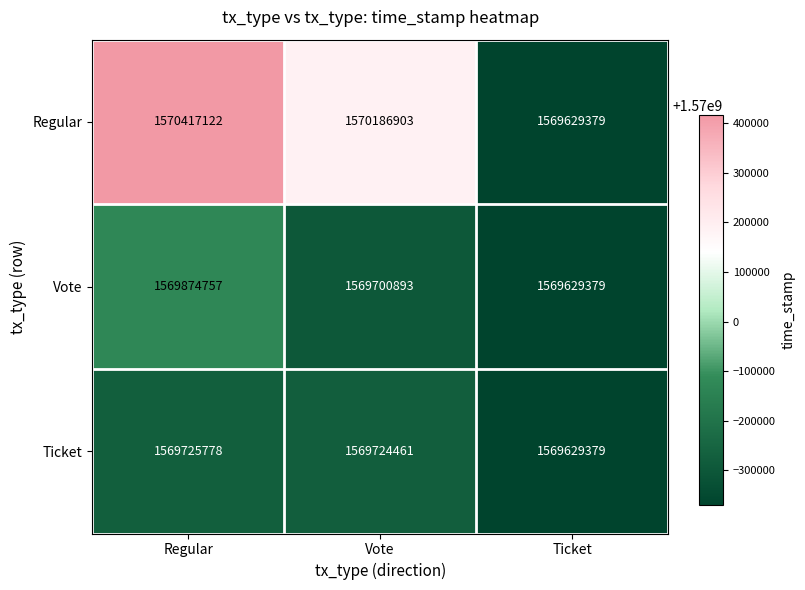

Rank the series at Regular from highest to lowest value.

Regular, Vote, Ticket